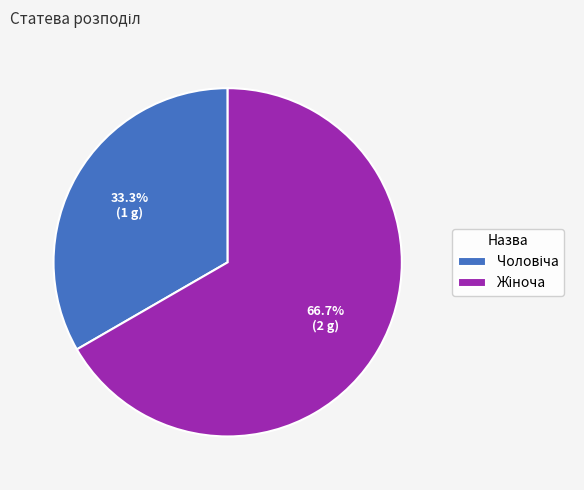

What portion of the pie excludes Чоловіча?

66.7%